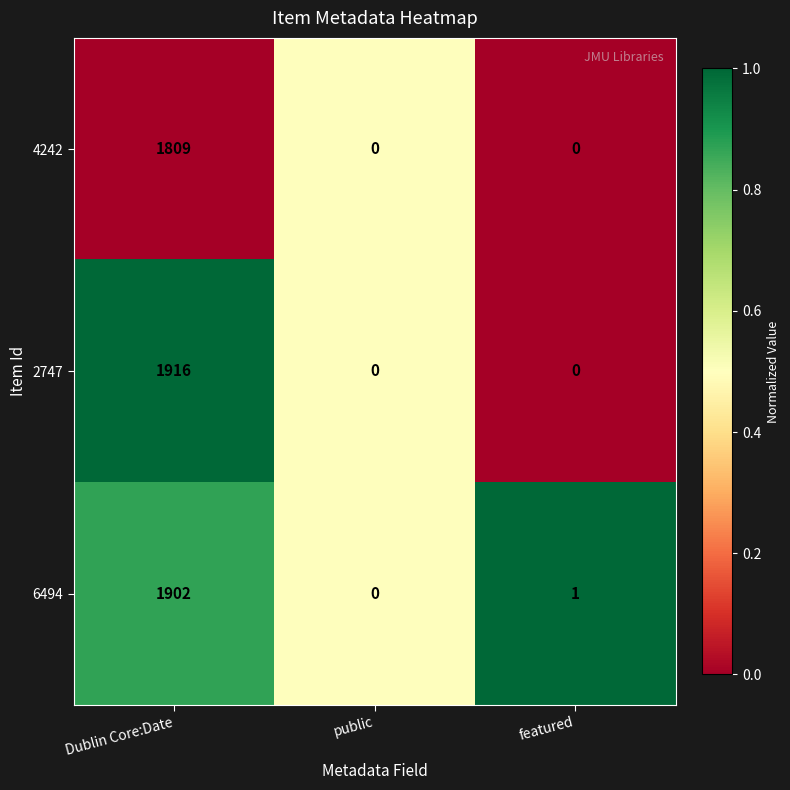

What is the sum of the 2747 values at Dublin Core:Date and featured?

1916